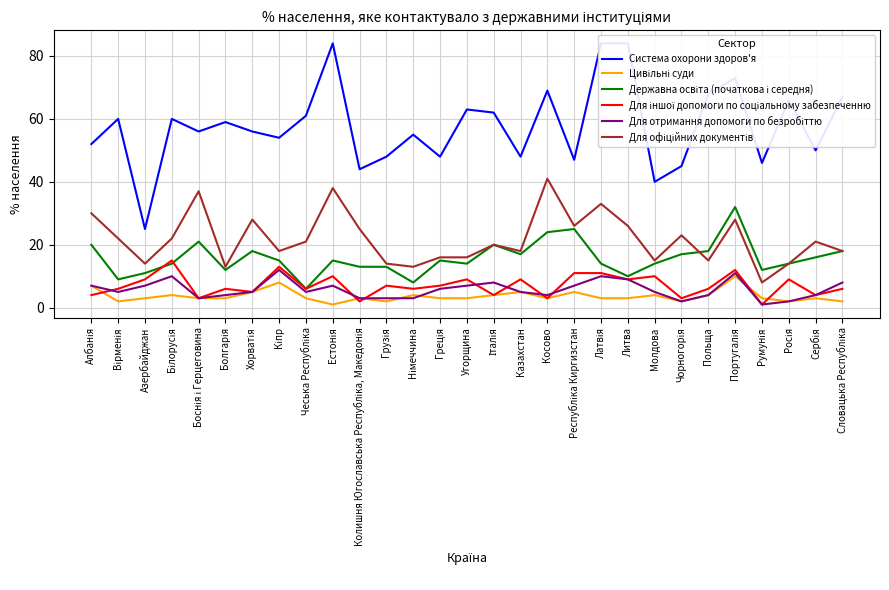

What is the label of the 28th point from the right?

Вірменія